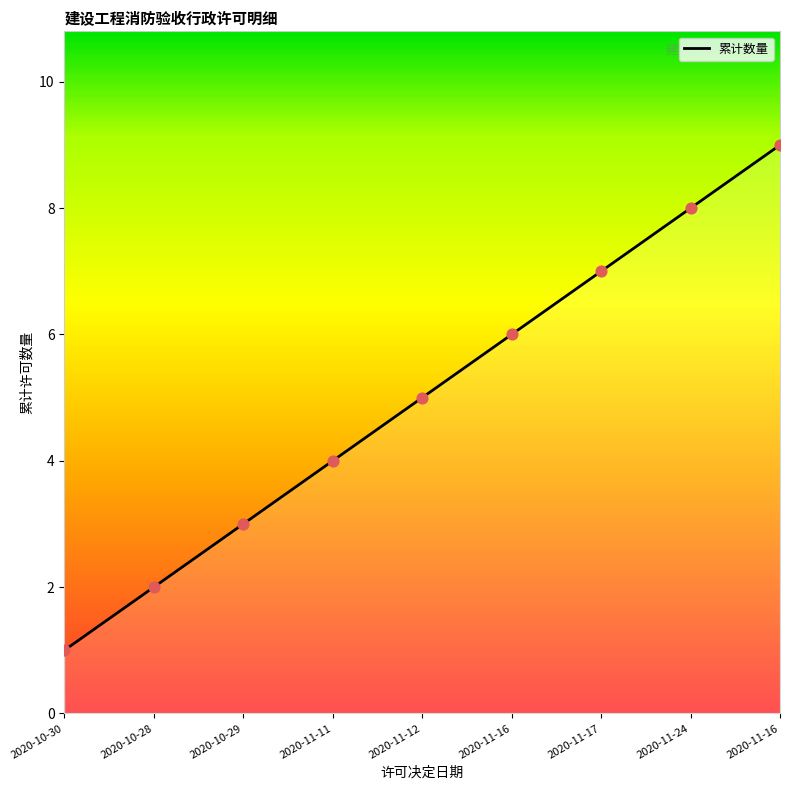

How many lines are shown in the chart?

1